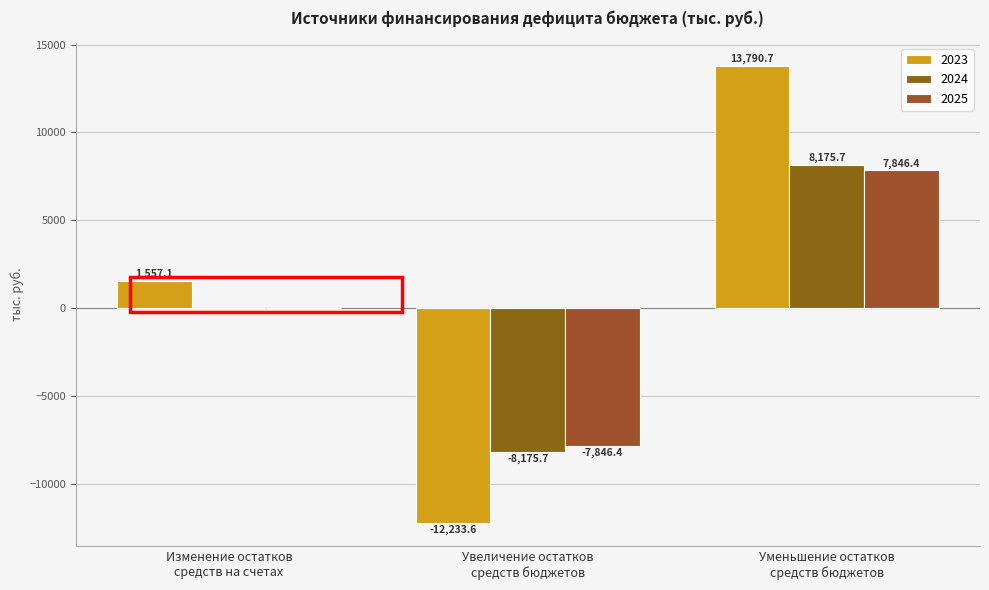

What is the difference between the 2023 values at Уменьшение остатков
средств бюджетов and Изменение остатков
средств на счетах?

12233.6